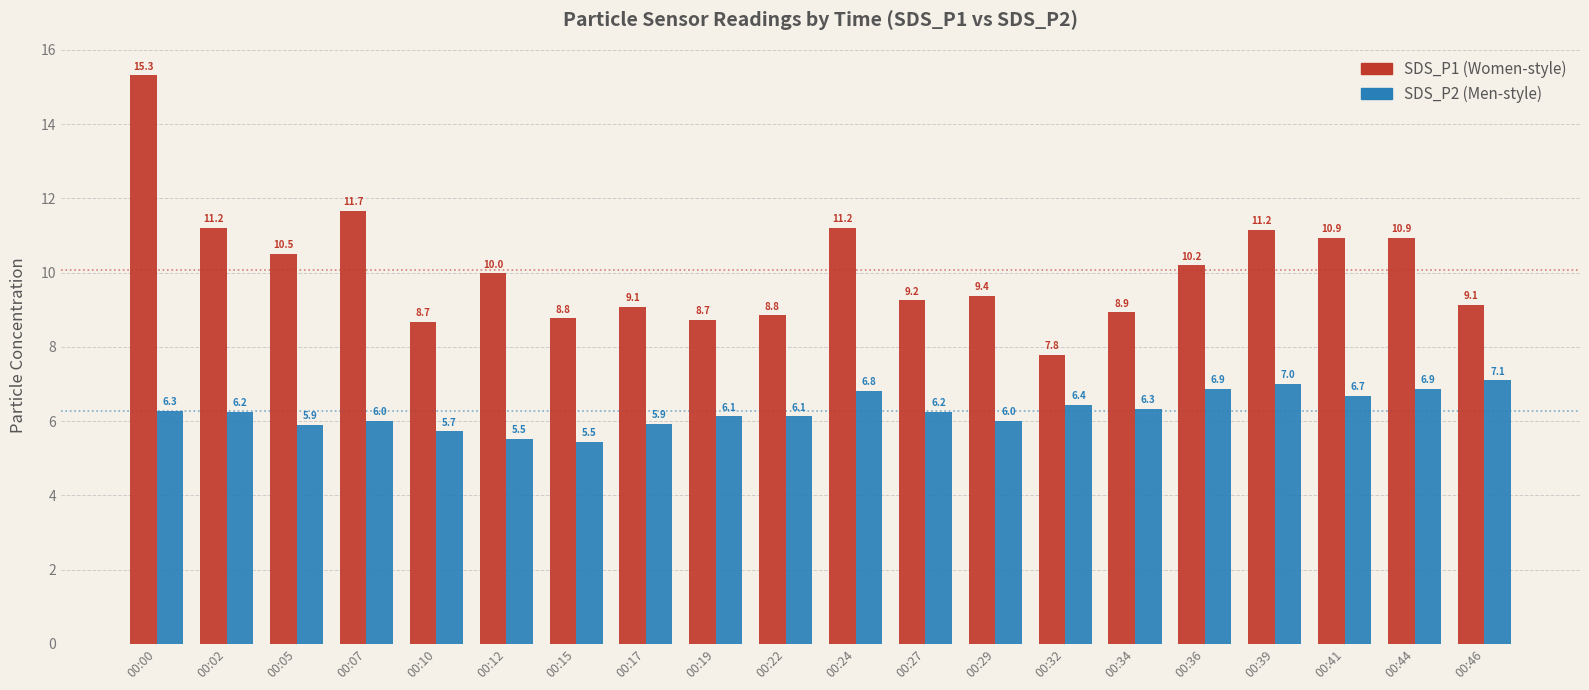

At which category is the sum across all series the highest?

00:00